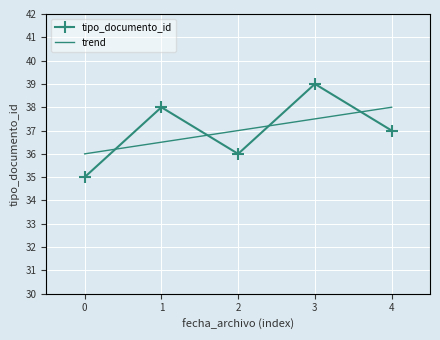

Rank the categories by tipo_documento_id value from lowest to highest.

0, 2, 4, 1, 3